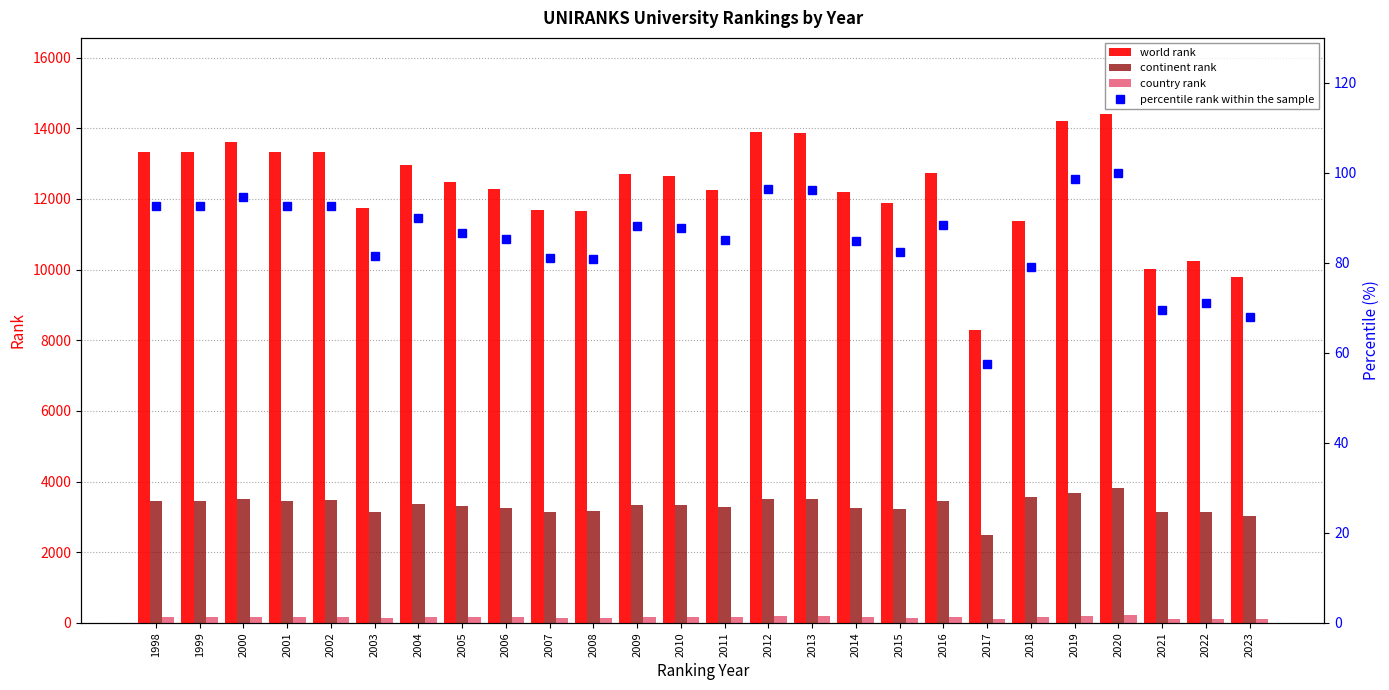

What is the value of the world rank bar at the 23rd from the left?

14398